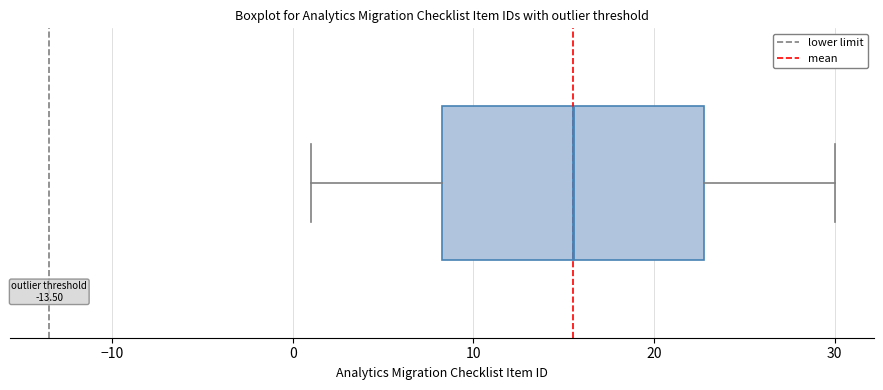

Where does the left whisker of the box end on the x-axis? The values are not printed on the chart, so give them approximately, as read against the axis.

1